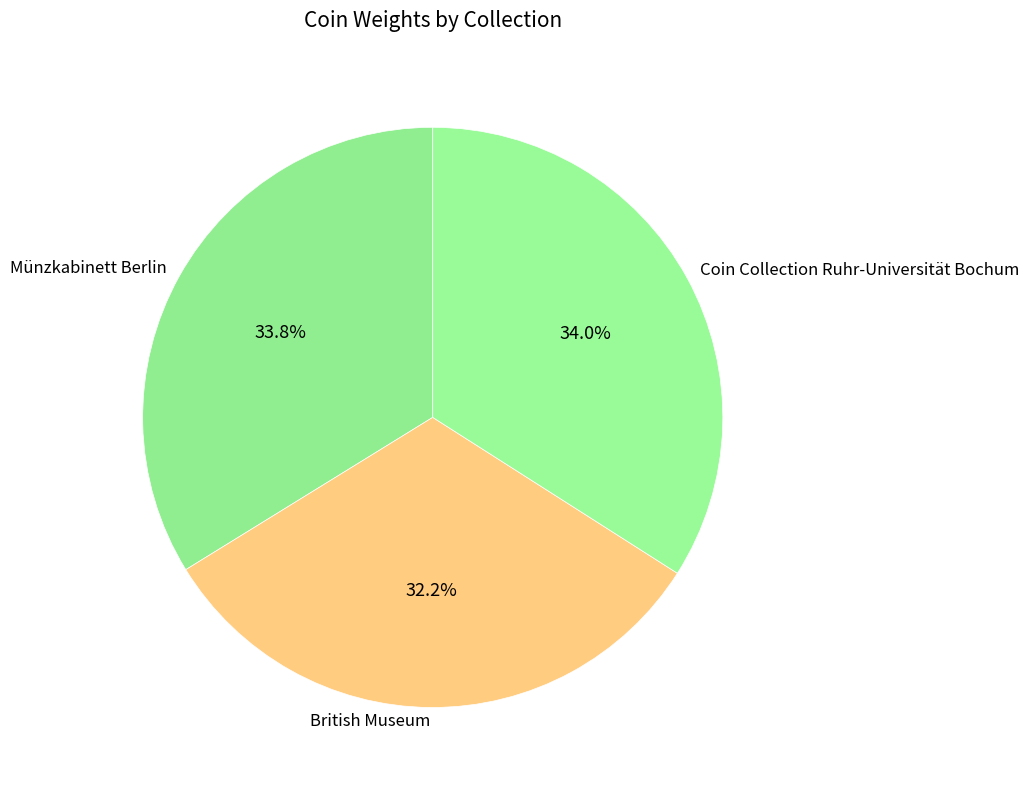

How many segments does this pie chart have?

3